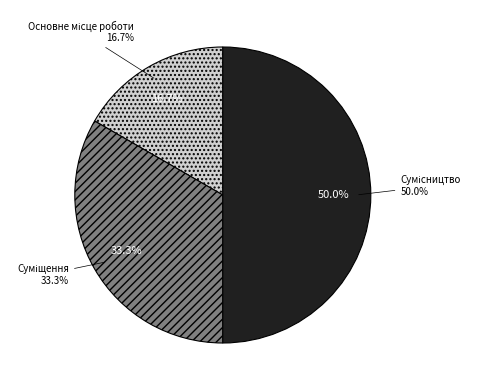

Is there any slice that represents more than half of the pie?

No